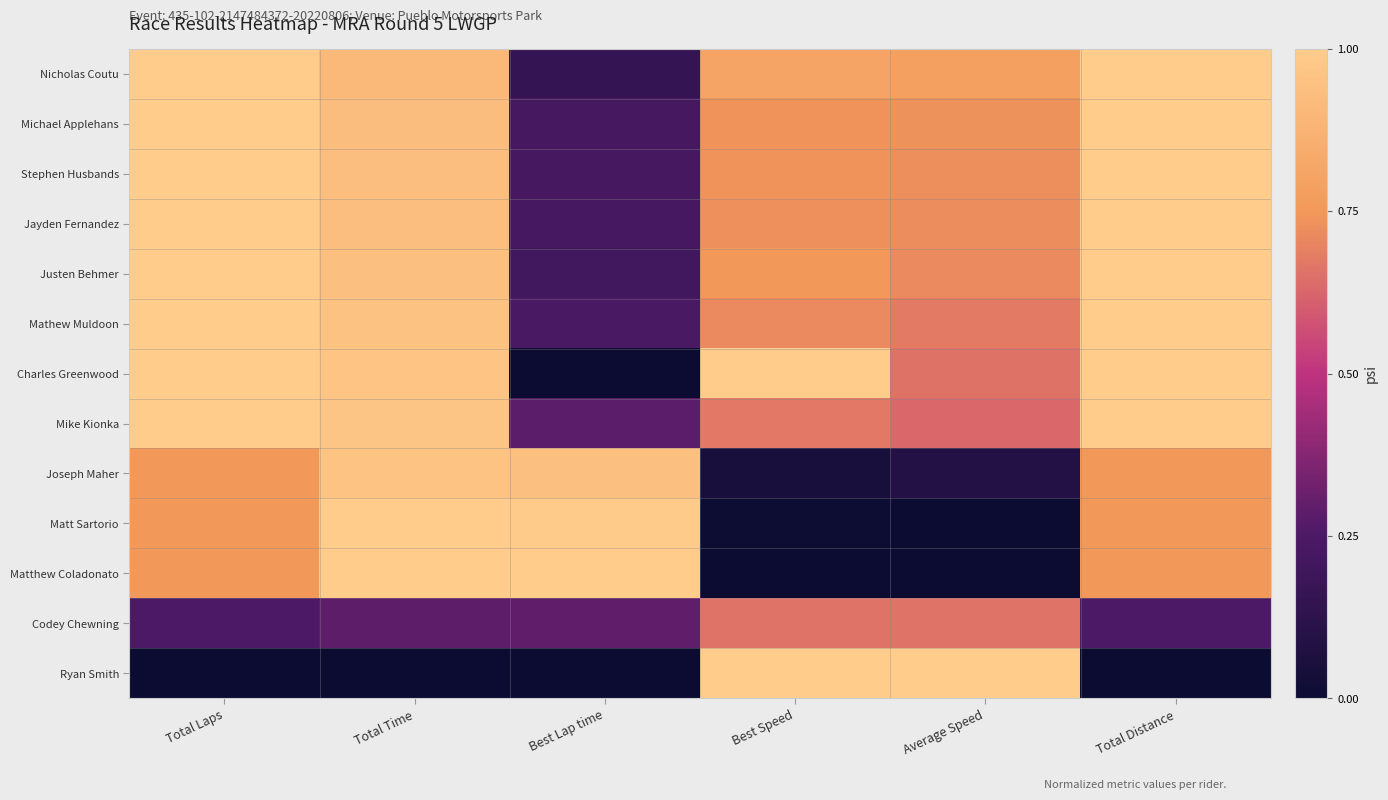

Reading right to left, transcribe all the data shown in this chart.

Nicholas Coutu: Total Distance=1.0	Average Speed=0.8	Best Speed=0.8	Best Lap time=0.2	Total Time=0.9	Total Laps=1.0
Michael Applehans: Total Distance=1.0	Average Speed=0.7	Best Speed=0.7	Best Lap time=0.2	Total Time=0.9	Total Laps=1.0
Stephen Husbands: Total Distance=1.0	Average Speed=0.7	Best Speed=0.7	Best Lap time=0.2	Total Time=0.9	Total Laps=1.0
Jayden Fernandez: Total Distance=1.0	Average Speed=0.7	Best Speed=0.7	Best Lap time=0.2	Total Time=0.9	Total Laps=1.0
Justen Behmer: Total Distance=1.0	Average Speed=0.7	Best Speed=0.8	Best Lap time=0.2	Total Time=0.9	Total Laps=1.0
Mathew Muldoon: Total Distance=1.0	Average Speed=0.7	Best Speed=0.7	Best Lap time=0.2	Total Time=1.0	Total Laps=1.0
Charles Greenwood: Total Distance=1.0	Average Speed=0.7	Best Speed=1.0	Best Lap time=0.0	Total Time=1.0	Total Laps=1.0
Mike Kionka: Total Distance=1.0	Average Speed=0.6	Best Speed=0.7	Best Lap time=0.3	Total Time=1.0	Total Laps=1.0
Joseph Maher: Total Distance=0.7	Average Speed=0.1	Best Speed=0.1	Best Lap time=0.9	Total Time=1.0	Total Laps=0.7
Matt Sartorio: Total Distance=0.7	Average Speed=0.0	Best Speed=0.0	Best Lap time=1.0	Total Time=1.0	Total Laps=0.7
Matthew Coladonato: Total Distance=0.7	Average Speed=0.0	Best Speed=0.0	Best Lap time=1.0	Total Time=1.0	Total Laps=0.7
Codey Chewning: Total Distance=0.2	Average Speed=0.7	Best Speed=0.7	Best Lap time=0.3	Total Time=0.3	Total Laps=0.2
Ryan Smith: Total Distance=0.0	Average Speed=1.0	Best Speed=1.0	Best Lap time=0.0	Total Time=0.0	Total Laps=0.0